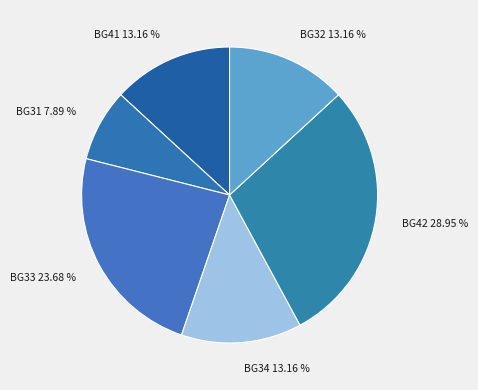

Combined, what portion of the pie is BG31 and BG41?

21.1%